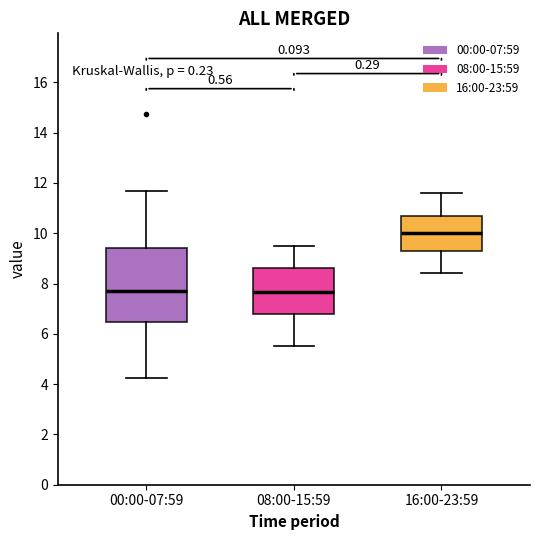

Reading left to right, read every box against the y-axis: the position of its median line, the range the box covers, and the ends of its whiskers. The values are not printed on the chart, so give them approximately, as read against the axis.

00:00-07:59: median 7.6, box 6.4 to 9.4, whiskers 4.2 to 11.6
08:00-15:59: median 7.6, box 6.8 to 8.6, whiskers 5.6 to 9.6
16:00-23:59: median 10.0, box 9.4 to 10.8, whiskers 8.4 to 11.6